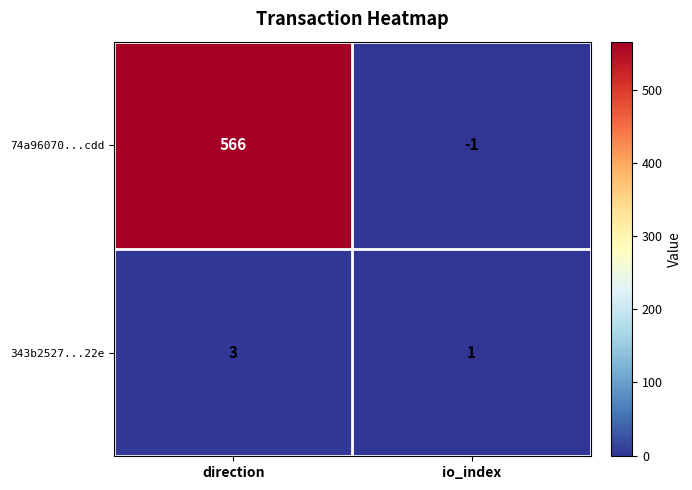

Rank the series by their maximum value, from highest to lowest.

74a96070...cdd, 343b2527...22e